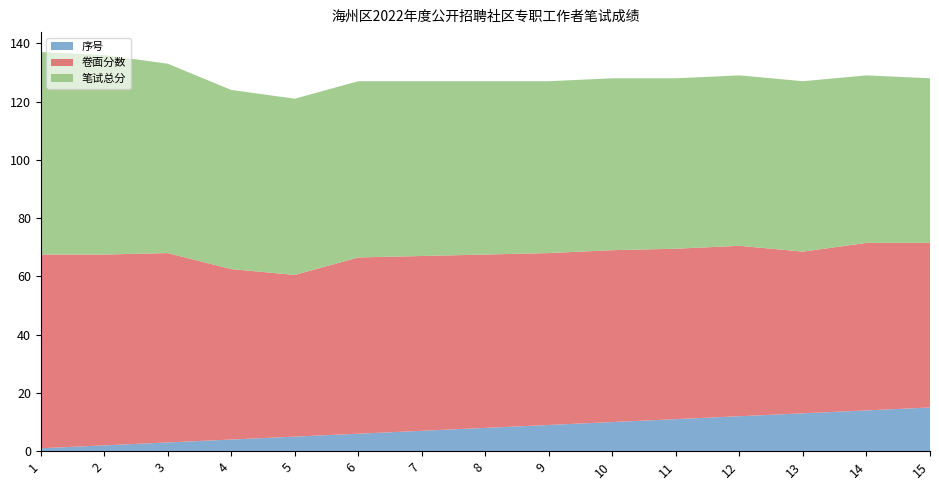

Reading left to right, extract all data points from this chart.

序号: 1.0	2.0	3.0	4.0	5.0	6.0	7.0	8.0	9.0	10.0	11.0	12.0	13.0	14.0	15.0
卷面分数: 66.5	65.5	65.0	58.5	55.5	60.5	60.0	59.5	59.0	59.0	58.5	58.5	55.5	57.5	56.5
笔试总分: 69.5	68.5	65.0	61.5	60.5	60.5	60.0	59.5	59.0	59.0	58.5	58.5	58.5	57.5	56.5